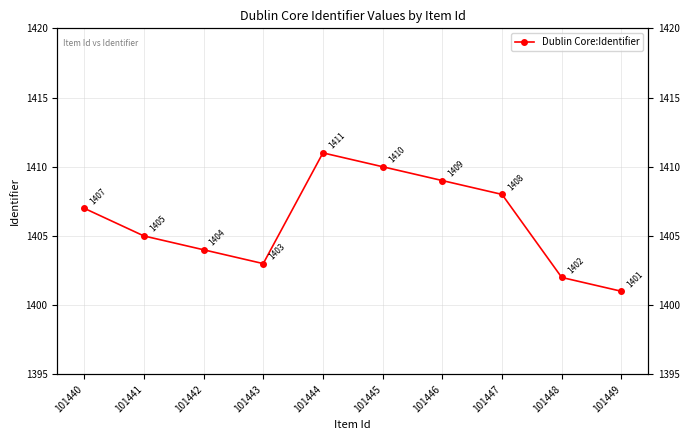

True or false: the data has more than 2 interior local peaks.

False